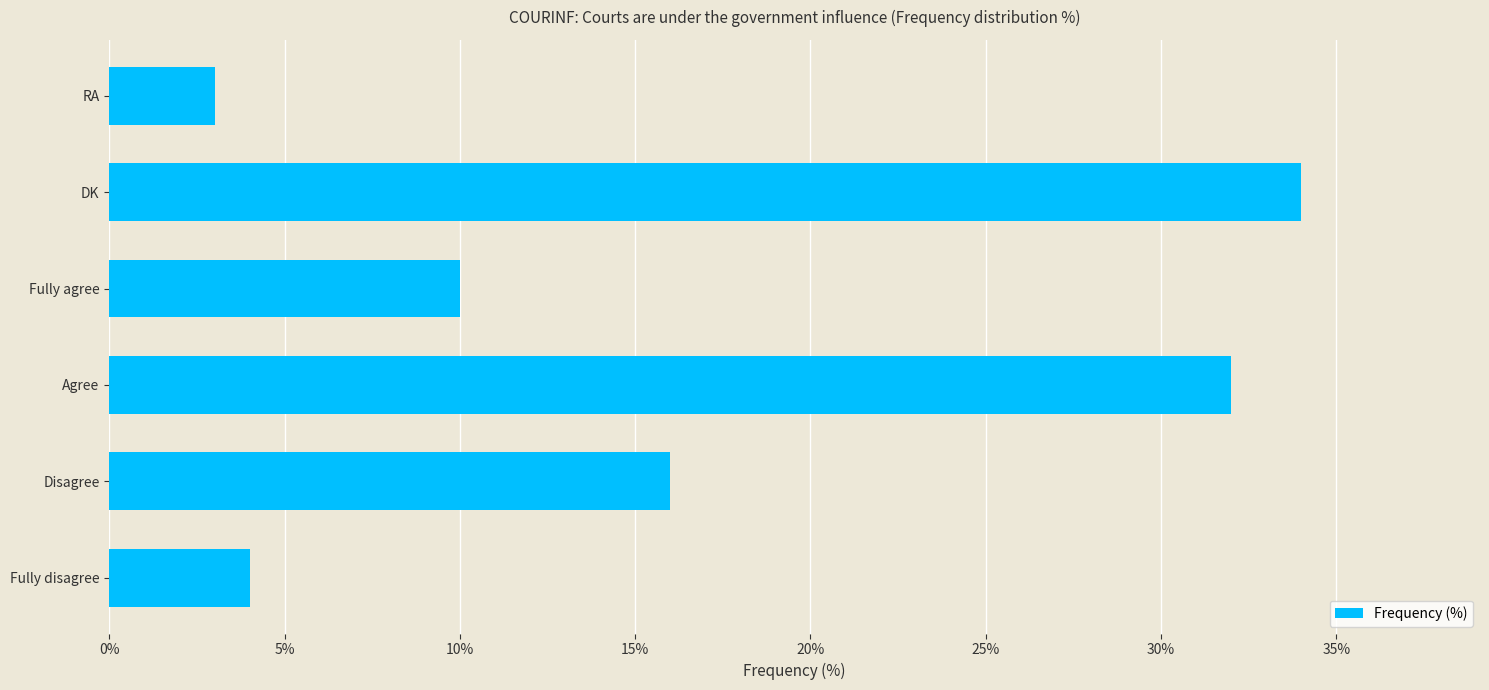

Reading top to bottom, what are all the values shown in this chart?

3	34	10	32	16	4